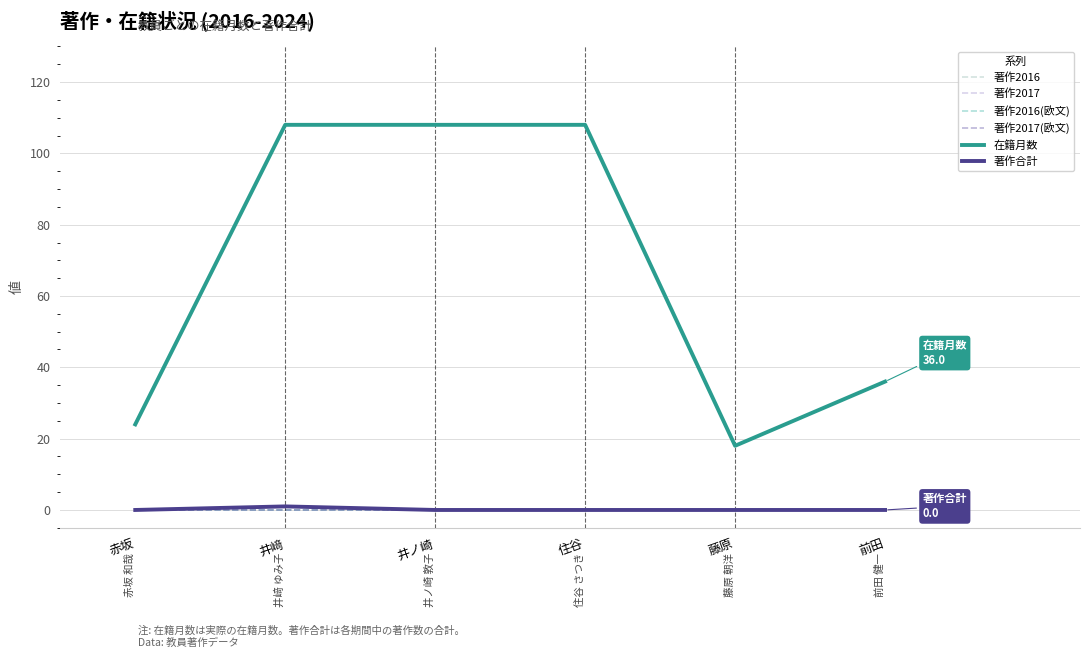

Is the value of 著作2017 at 前田 greater than the value of 著作合計 at 井ノ崎?

No